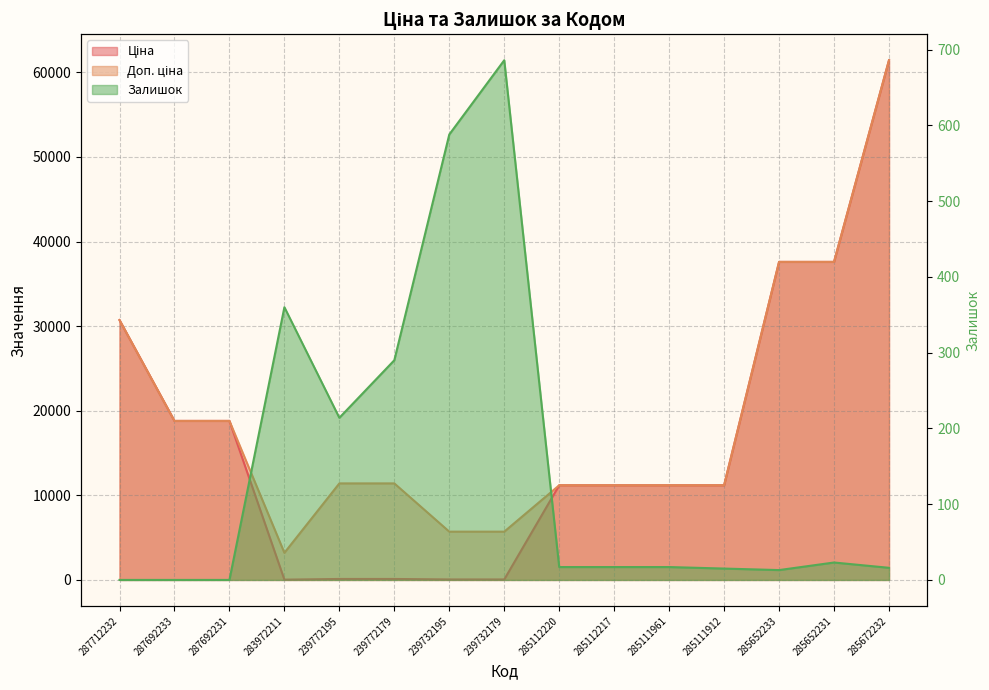

How many lines are shown in the chart?

3